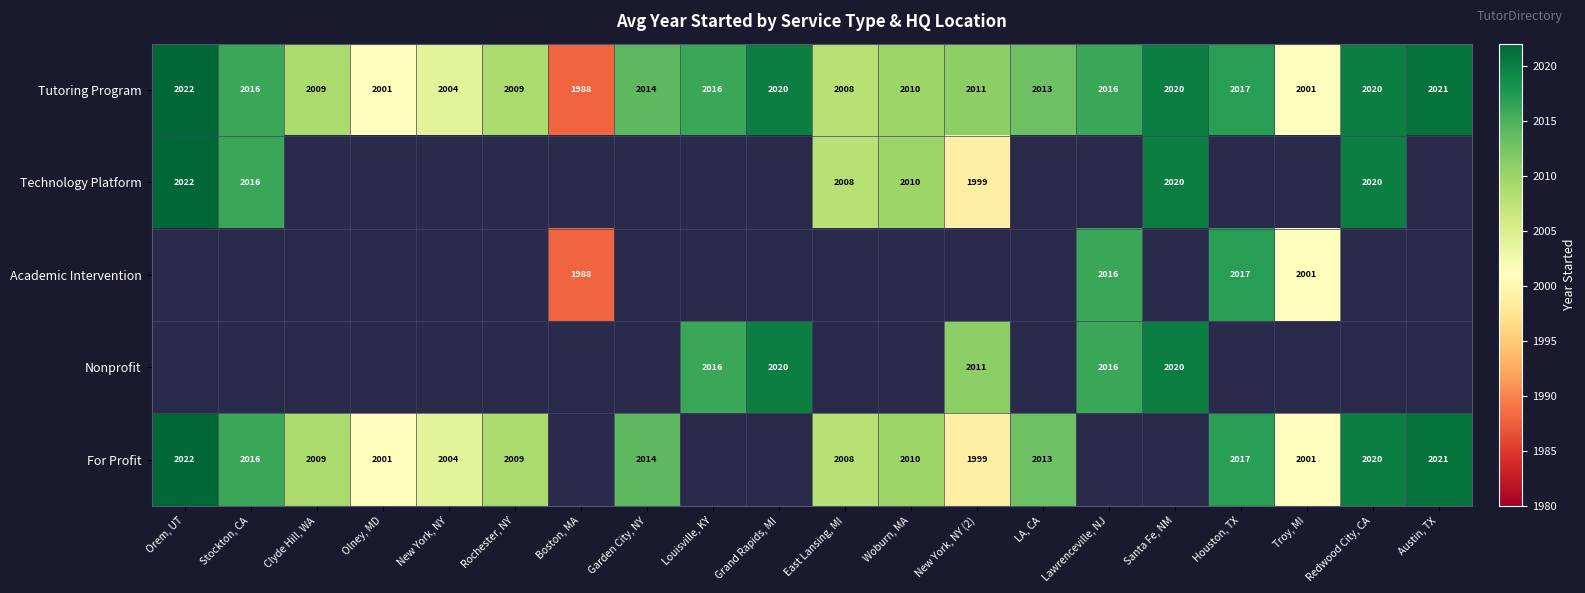

Is the value of For Profit at Garden City, NY greater than the value of Tutoring Program at Lawrenceville, NJ?

No